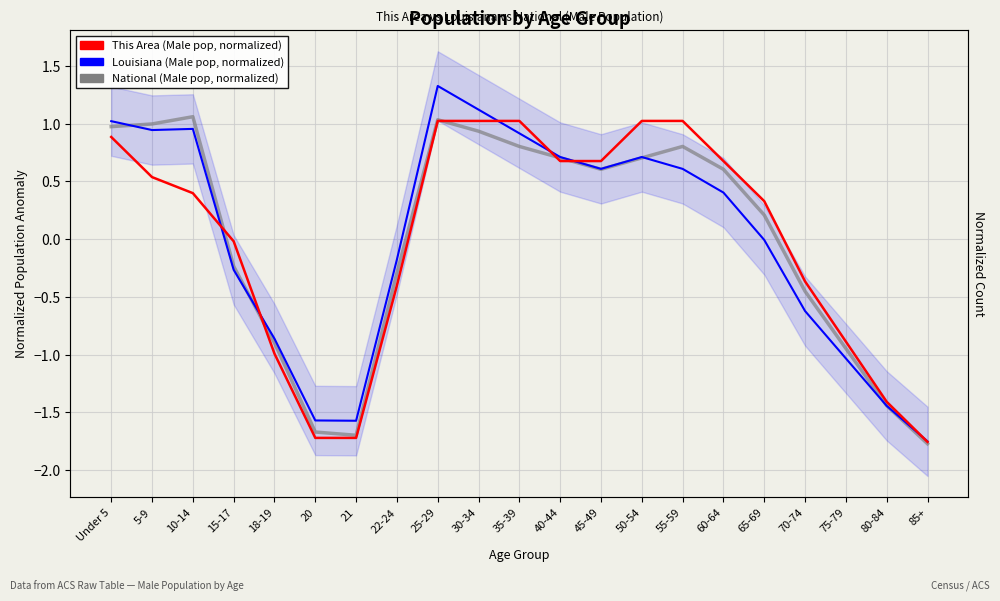

How many values in the National (Male pop, 5-pt avg) series exceed 0?

12